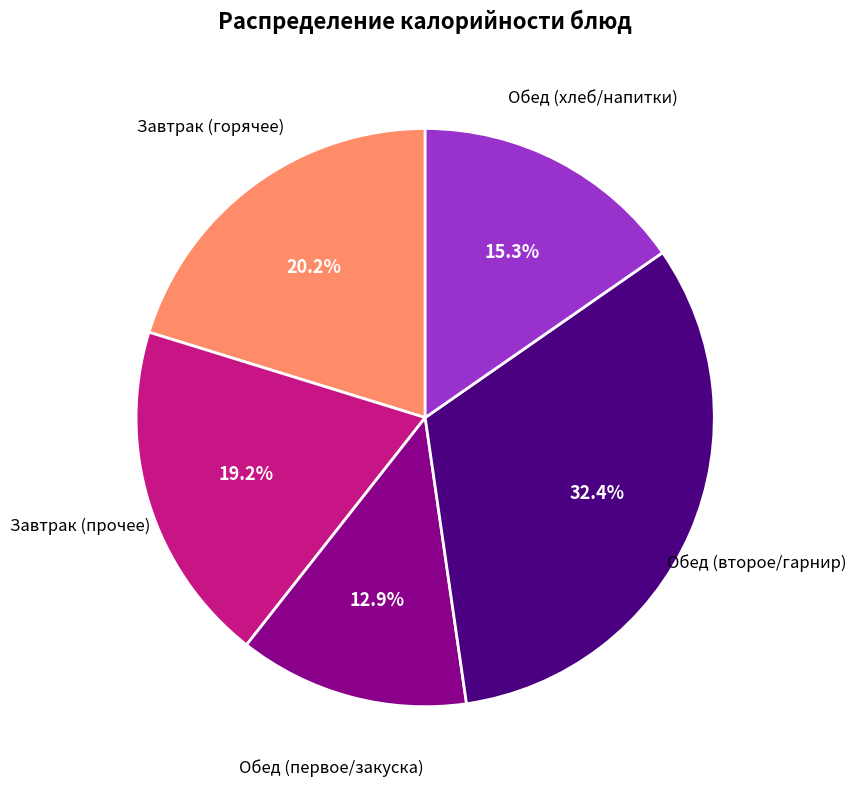

Does any single category account for the majority?

No